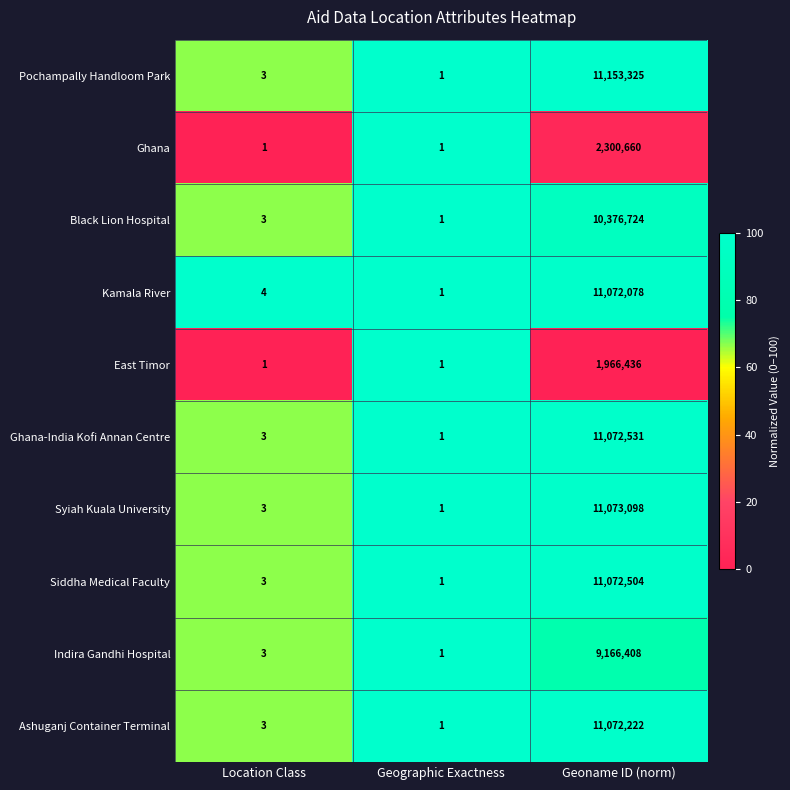

Is it true that Syiah Kuala University equals 3 at Location Class?

True